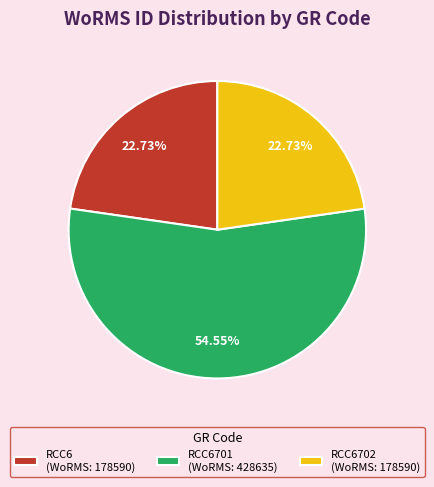

Approximately how many times larger is the value at RCC6702 (WoRMS: 178590) compared to RCC6701 (WoRMS: 428635)?

0.4